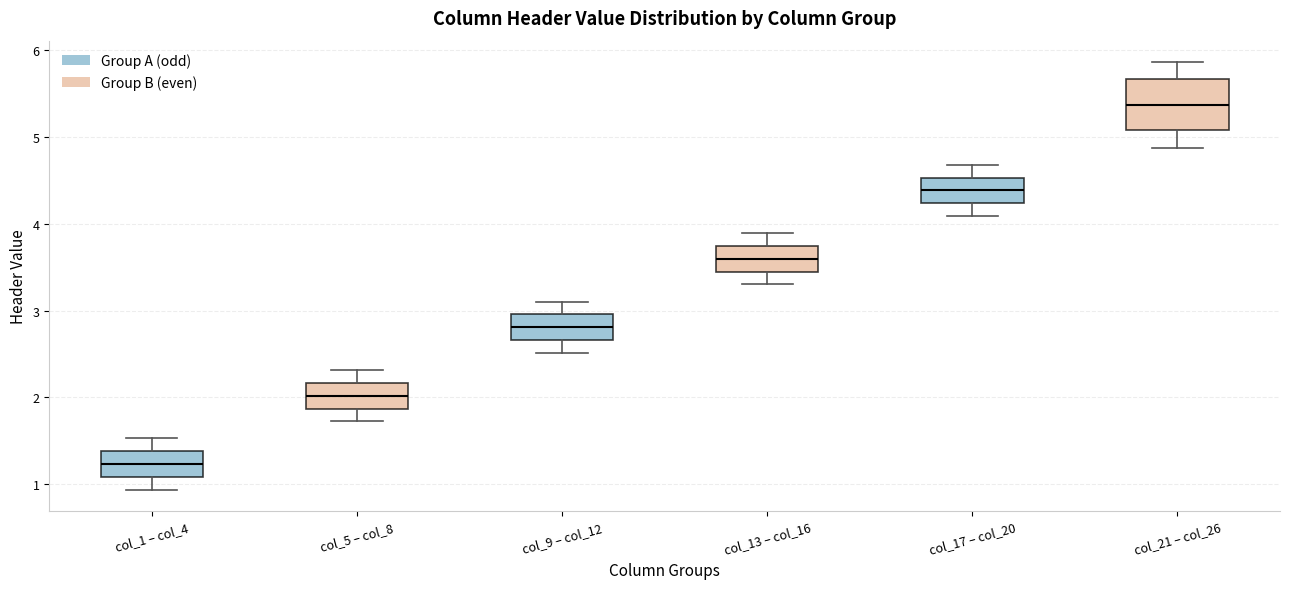

Comparing the boxes themselves (not the whiskers), which one is the tallest?

col_21 – col_26